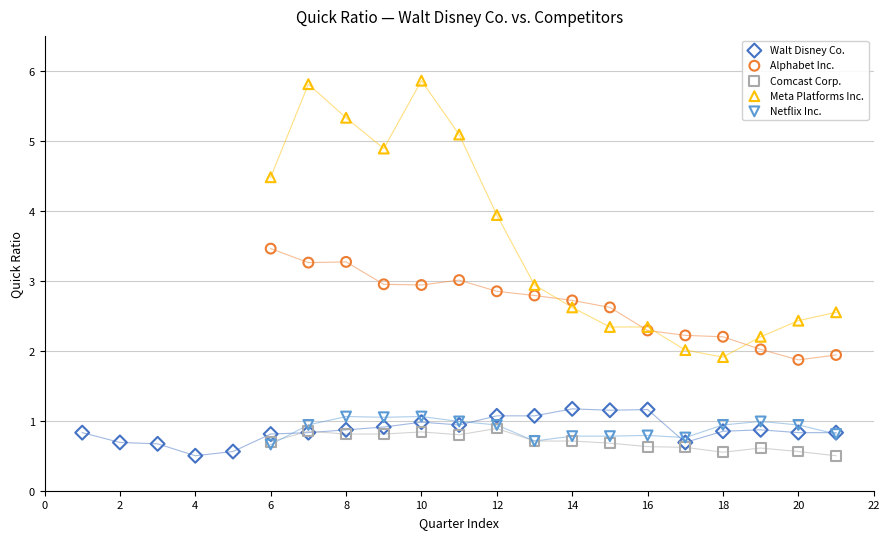

Which series has the largest Y range (max minus min)?

Meta Platforms Inc.